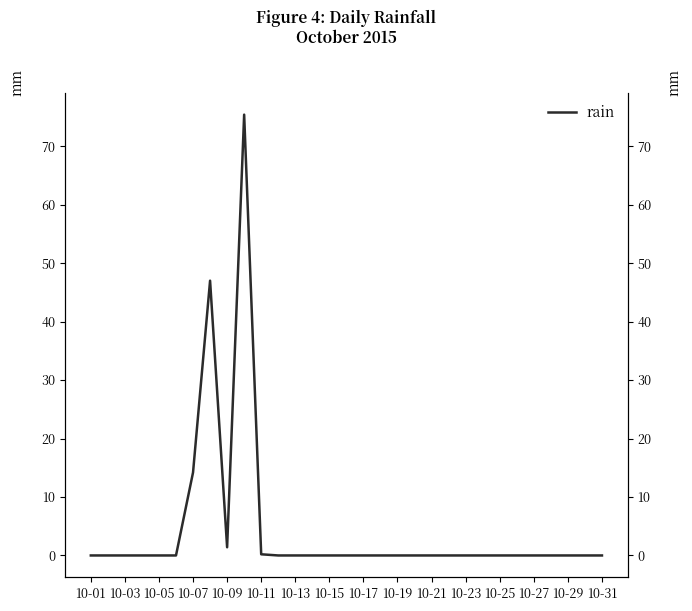

Reading left to right, list all the values displayed in this chart.

0.0	0.0	0.0	0.0	0.0	0.0	14.2	47.0	1.4	75.4	0.2	0.0	0.0	0.0	0.0	0.0	0.0	0.0	0.0	0.0	0.0	0.0	0.0	0.0	0.0	0.0	0.0	0.0	0.0	0.0	0.0